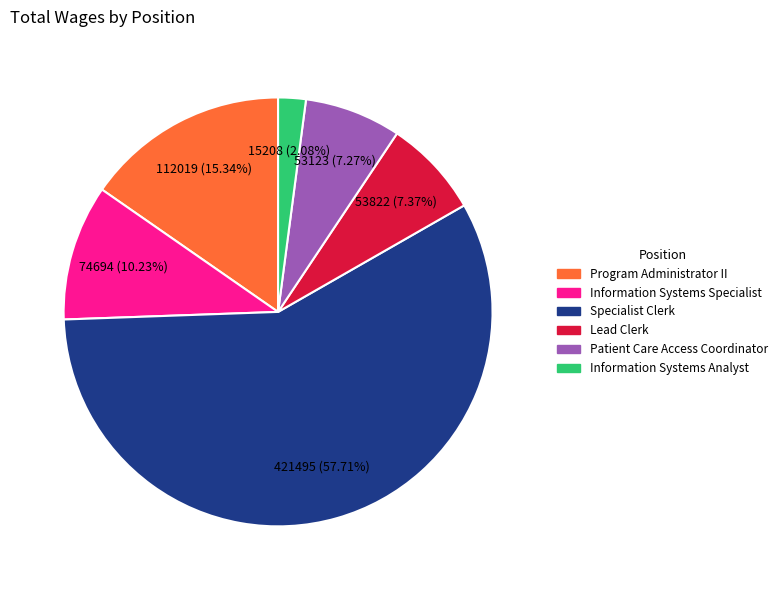

To the nearest percent, what portion does Information Systems Specialist represent?

10%